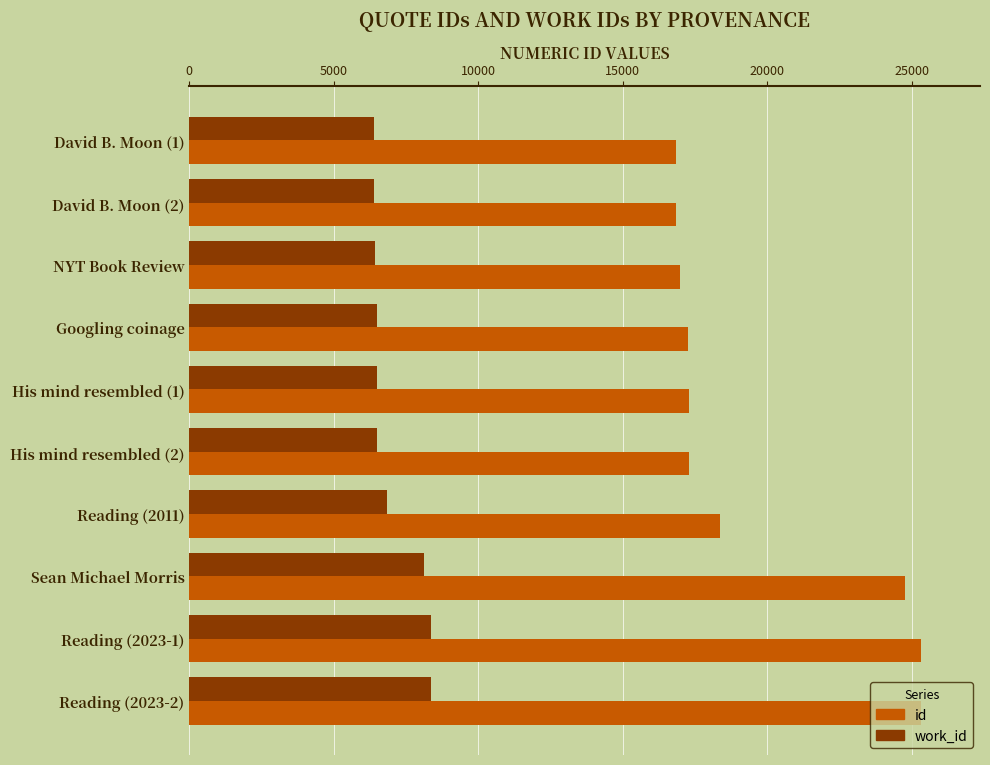

At how many categories does at least one series exceed 8669?

10